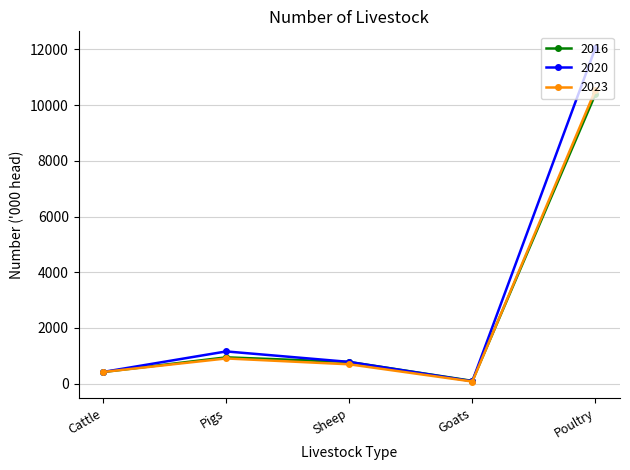

How many interior local valleys does the 2016 series have?

1